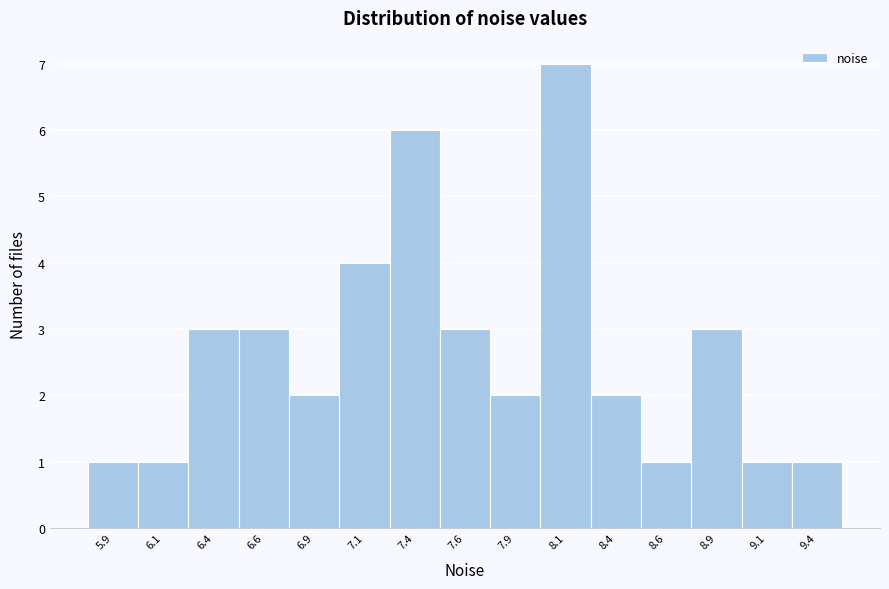

Reading right to left, transcribe all the data shown in this chart.

1	1	3	1	2	7	2	3	6	4	2	3	3	1	1